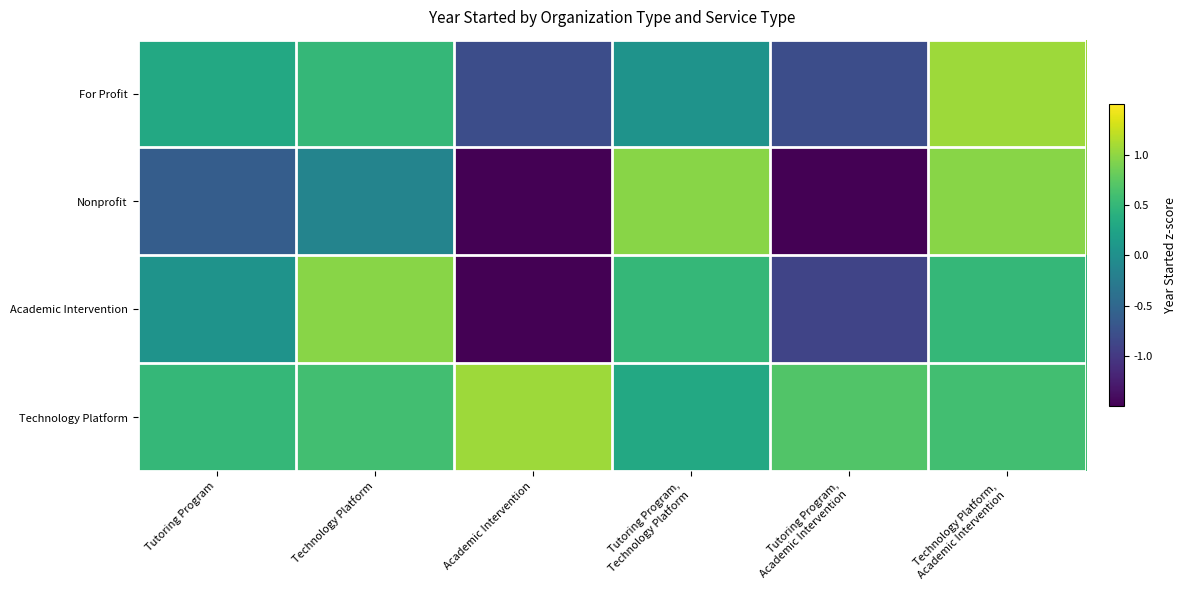

Between Academic Intervention and Technology Platform, which is larger?

Technology Platform